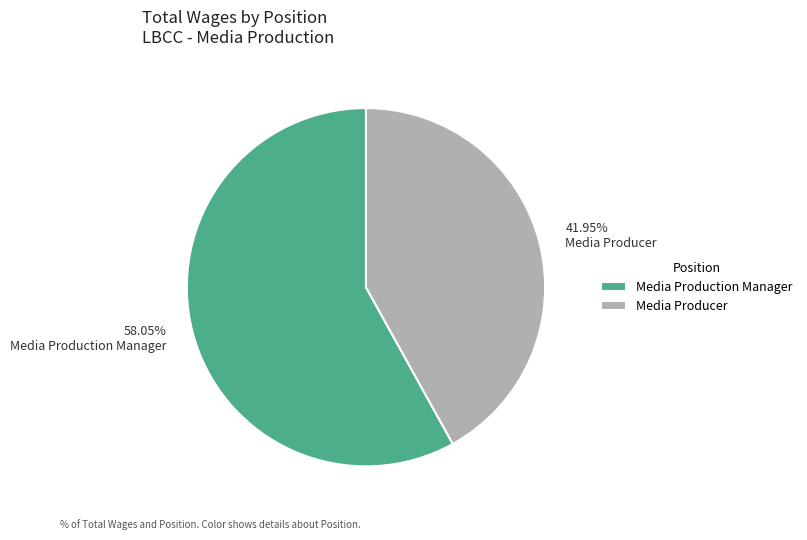

Is it true that Media Producer is 35% of the pie?

False